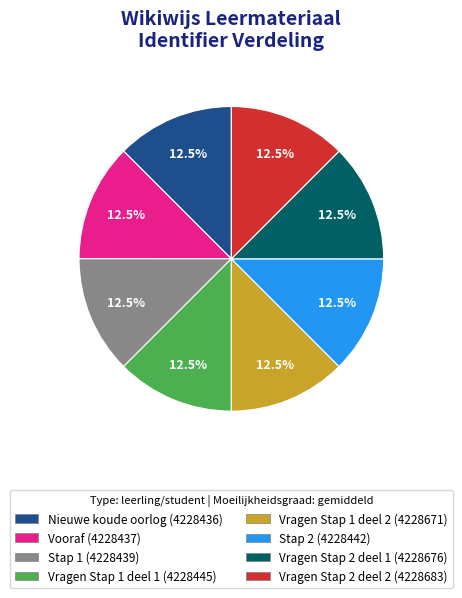

Count the number of slices in the pie.

8